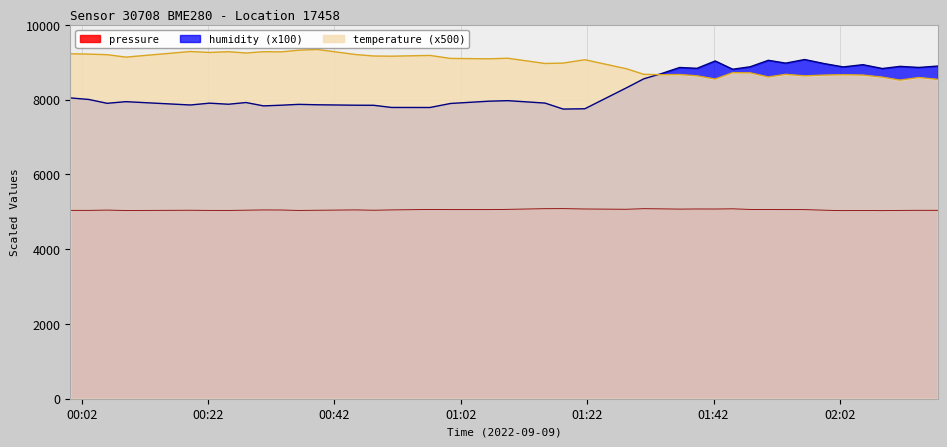

At which category does temperature reach its first local valley?

2022-09-09T00:08:59